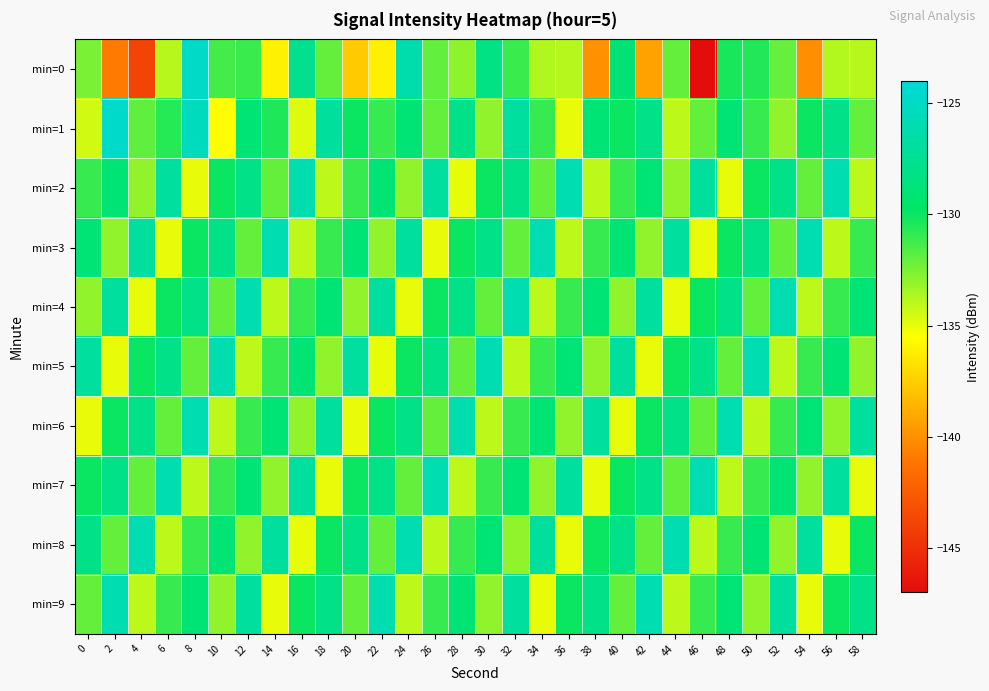

Which series has the widest spread of values?

min=0